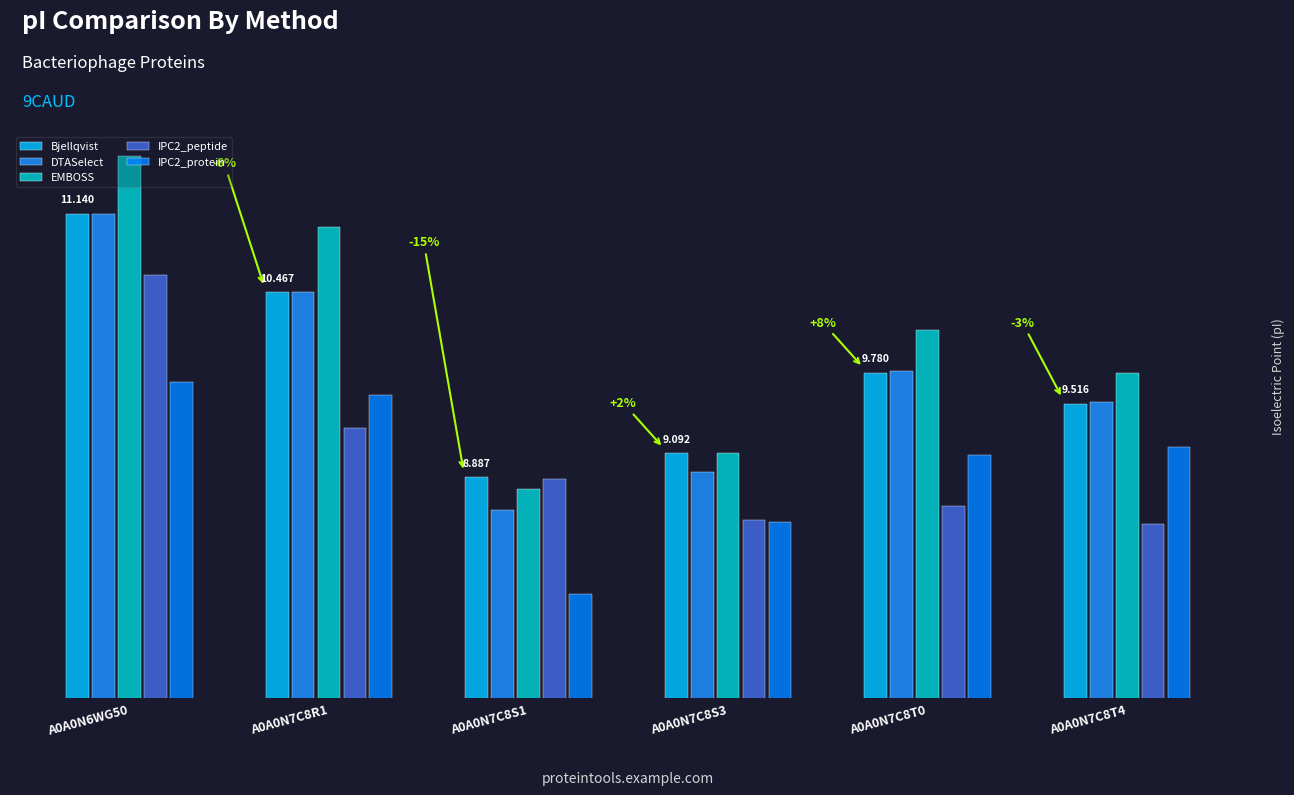

Are the bars horizontal?

No